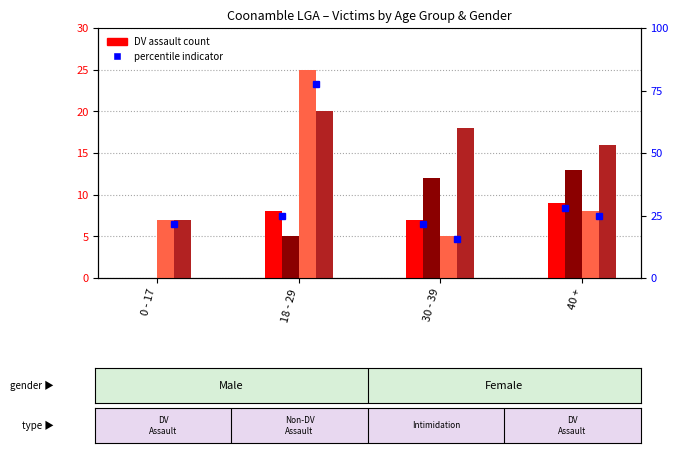

Does the chart contain stacked bars?

No